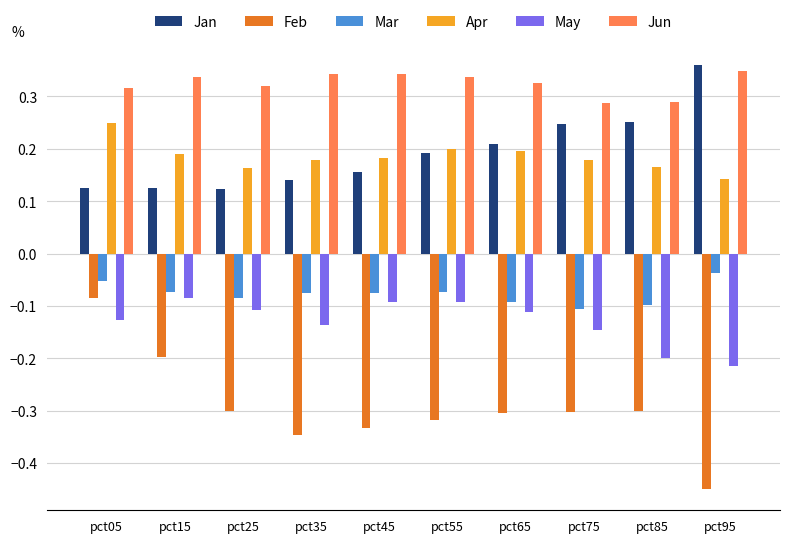

What is the sum of all Jun values?

3.2